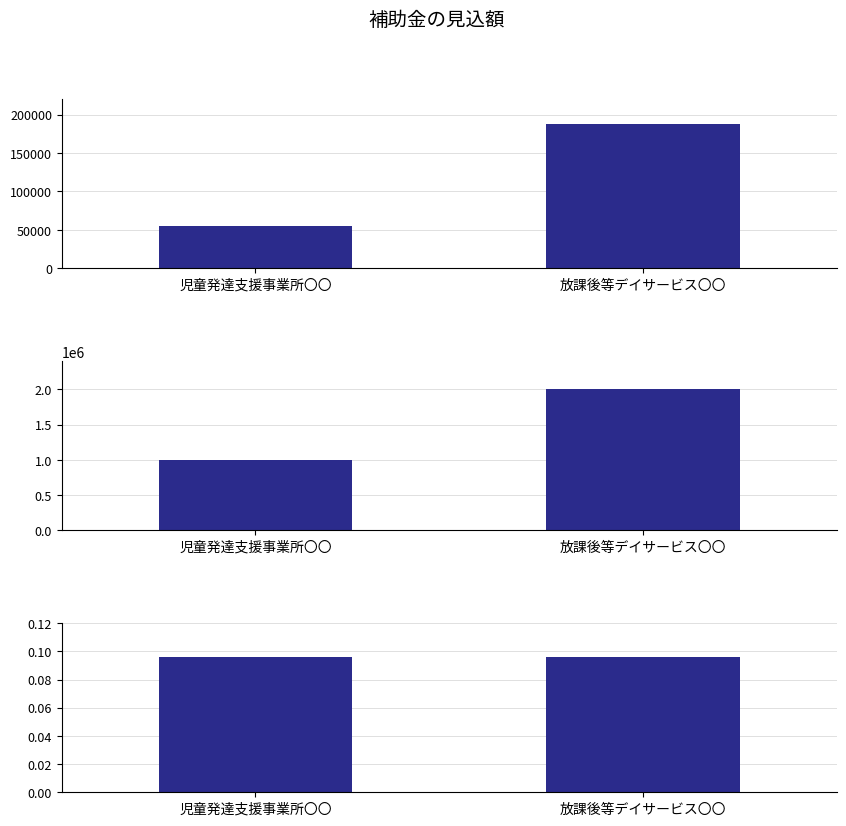

What is the difference between the 一月あたり報酬総額（a） values at 放課後等デイサービス〇〇 and 児童発達支援事業所〇〇?

1000000.0